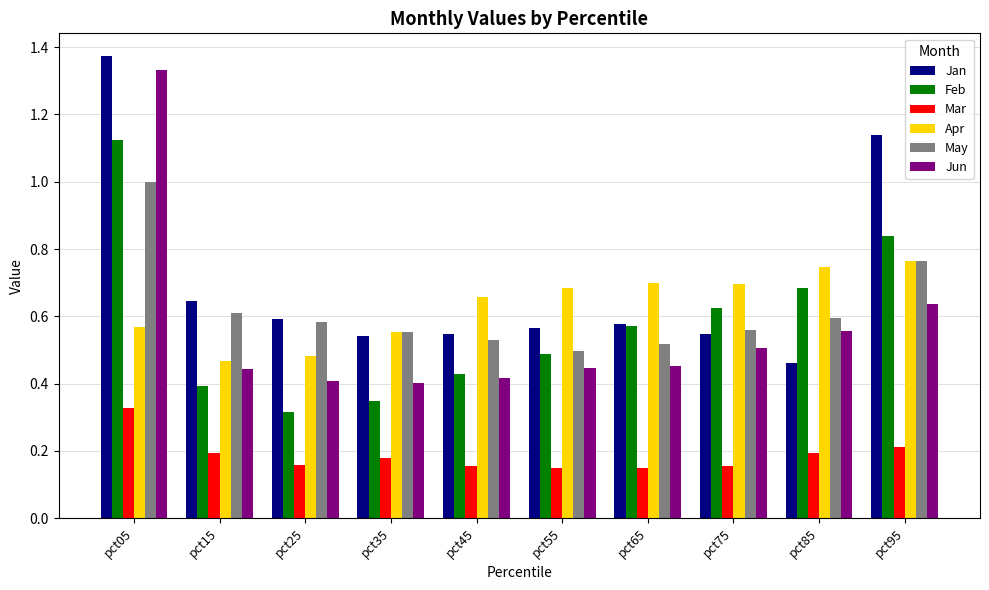

Which label corresponds to the largest value in the chart?

pct05